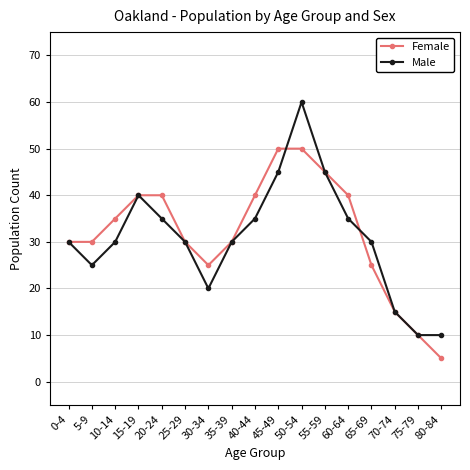

What is the total value across all series at 60-64?

75